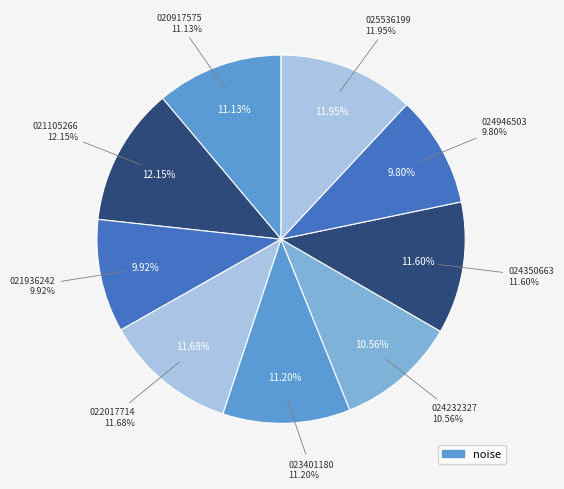

How many slices are in this pie chart?

9